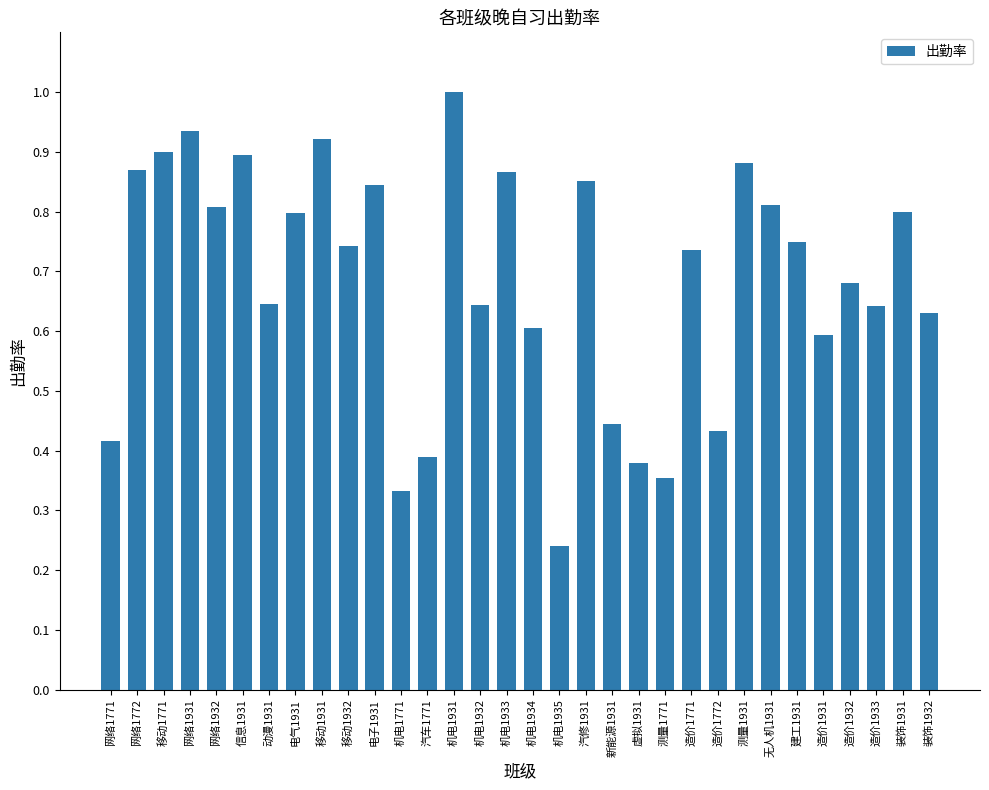

How many categories are shown in the chart?

32